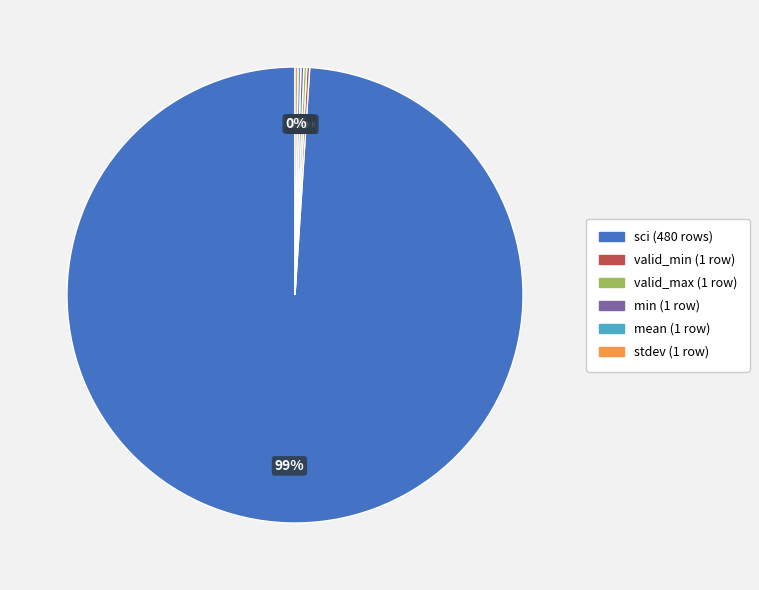

Is there a majority slice in this chart?

Yes